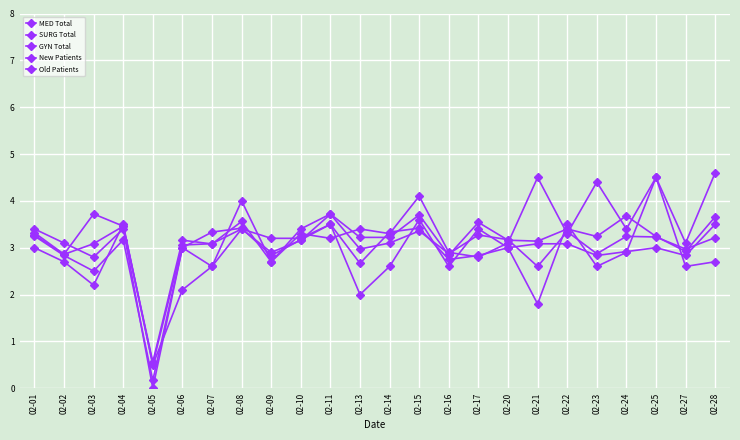

How many categories are shown in the chart?

24